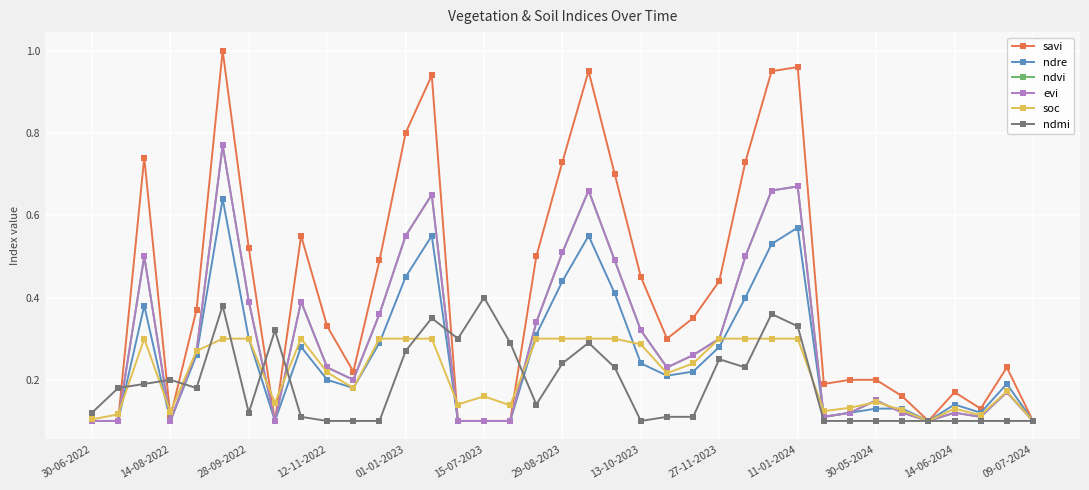

What is the lowest value of the soc series?

0.1